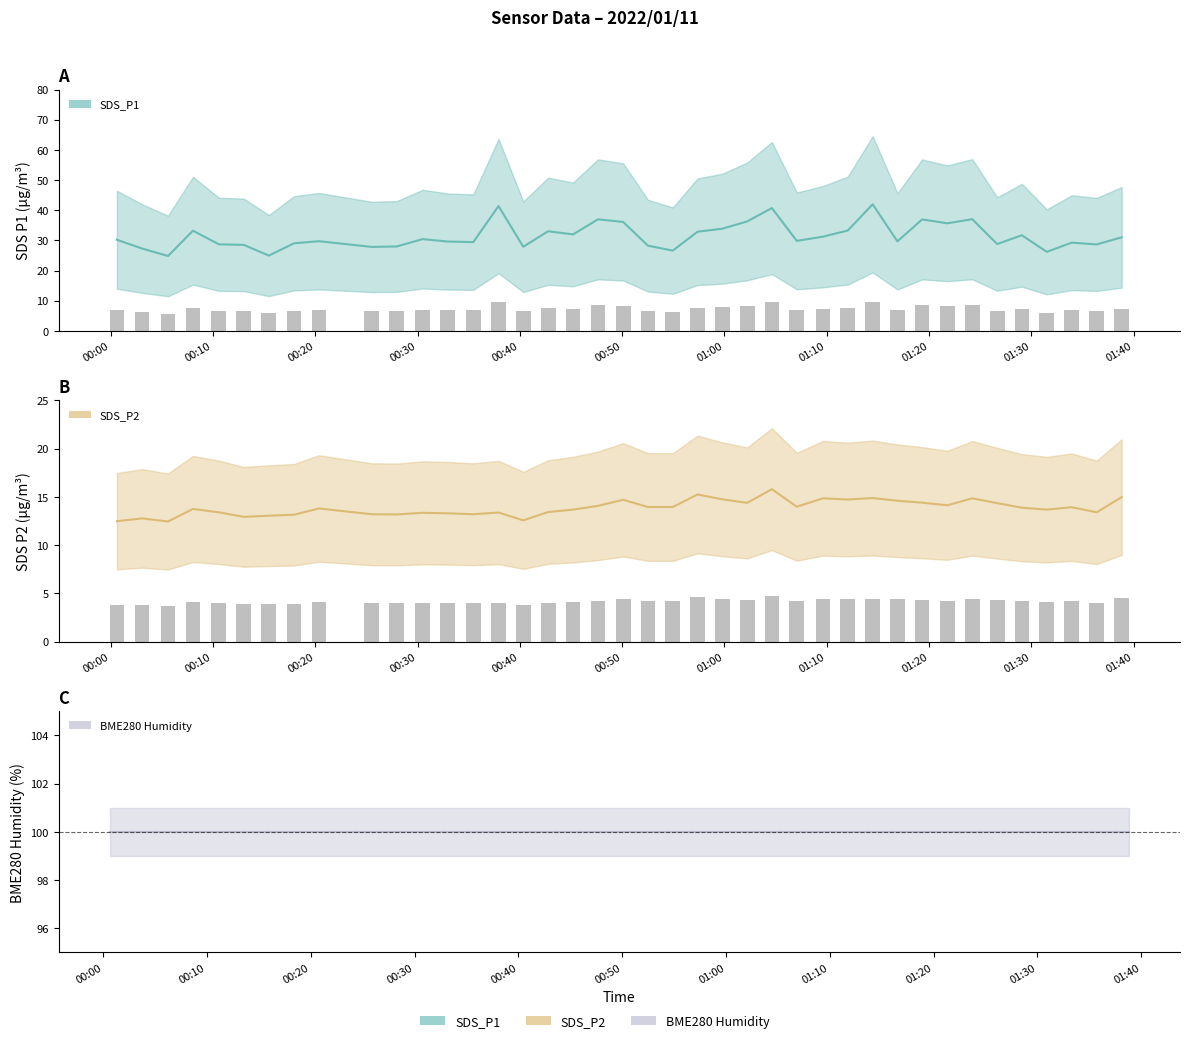

Reading right to left, what are all the values shown in this chart?

SDS_P1: 31.0	28.7	29.2	26.2	31.7	28.8	37.0	35.7	36.9	29.7	42.0	33.2	31.2	29.8	40.7	36.3	33.9	32.9	26.6	28.2	36.1	37.0	32.0	33.0	27.9	41.4	29.4	29.6	30.4	28.0	27.8	29.7	29.0	24.9	28.5	28.7	33.2	24.8	27.3	30.2
SDS_P2: 15.0	13.4	13.9	13.7	13.9	14.3	14.8	14.1	14.4	14.6	14.9	14.7	14.8	14.0	15.8	14.4	14.8	15.2	13.9	13.9	14.7	14.1	13.7	13.4	12.6	13.4	13.2	13.3	13.3	13.2	13.2	13.8	13.2	13.1	12.9	13.4	13.8	12.4	12.8	12.5